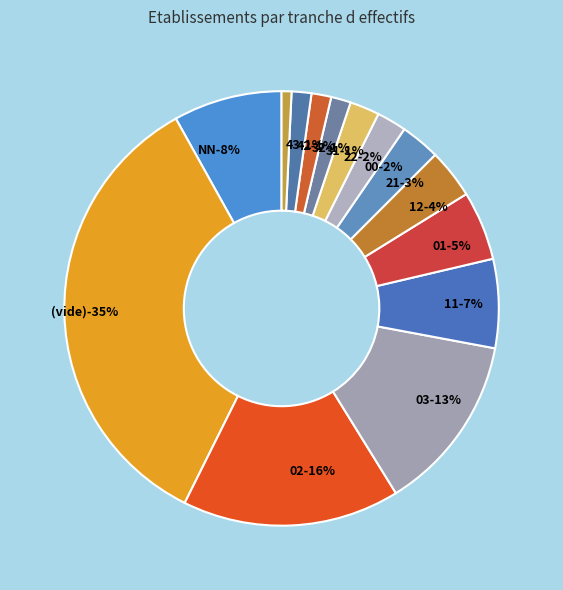

What percentage is the 03 slice, to the nearest percent?

13%